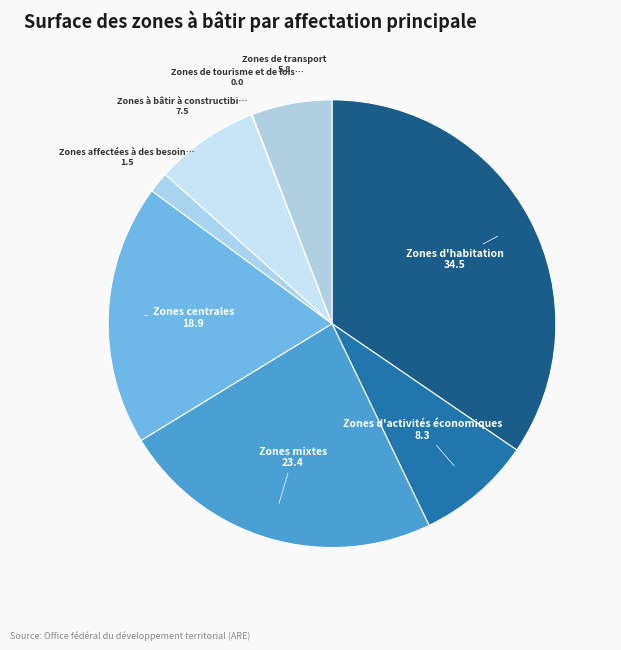

Does any single category account for the majority?

No